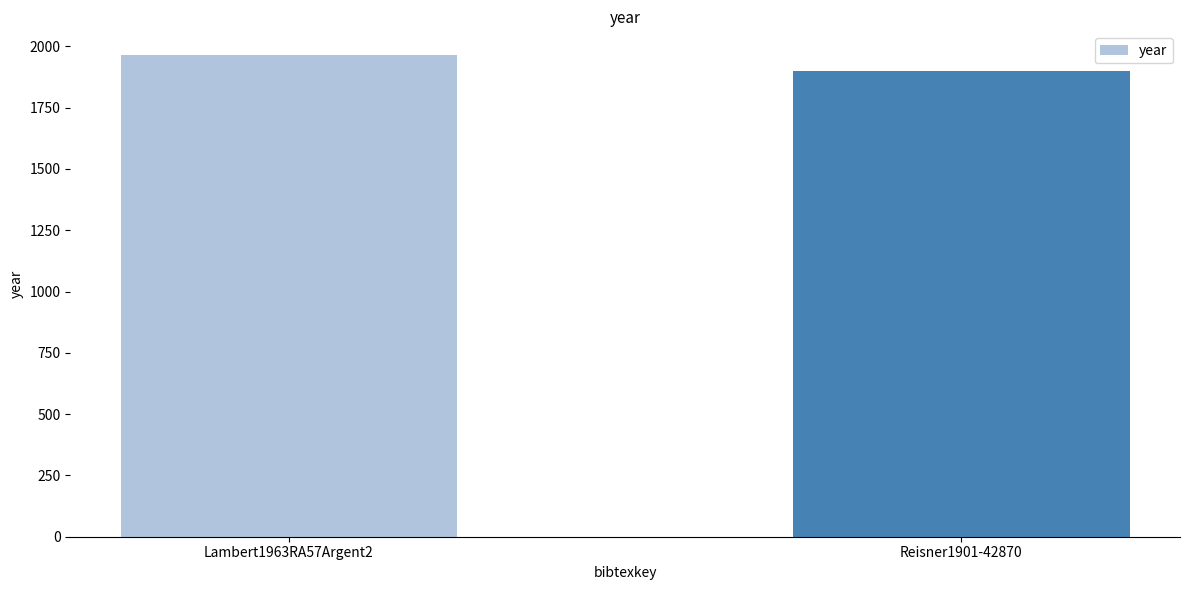

What is the maximum value shown in the chart?

1963